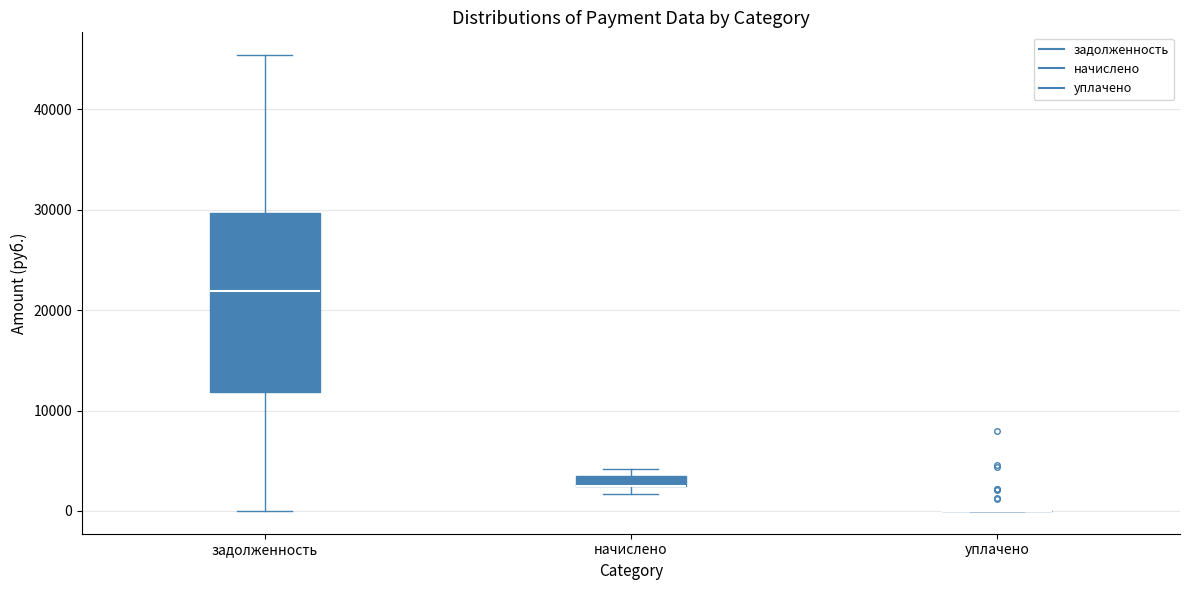

Which box is the tallest, from its lower edge to its upper edge?

задолженность